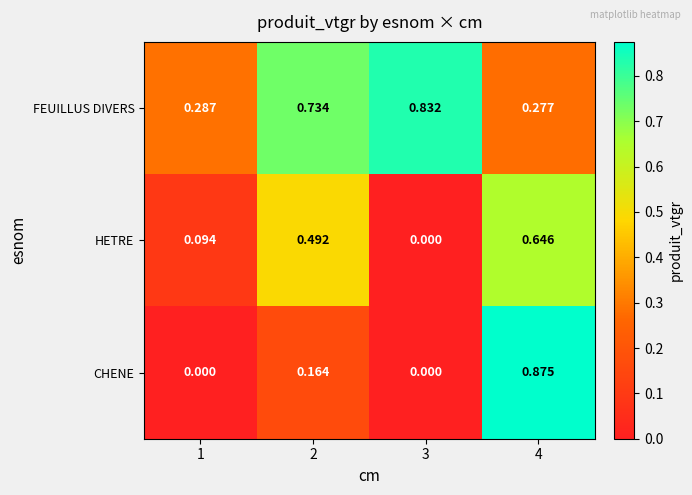

Which series changed the most between 1 and 2?

FEUILLUS DIVERS